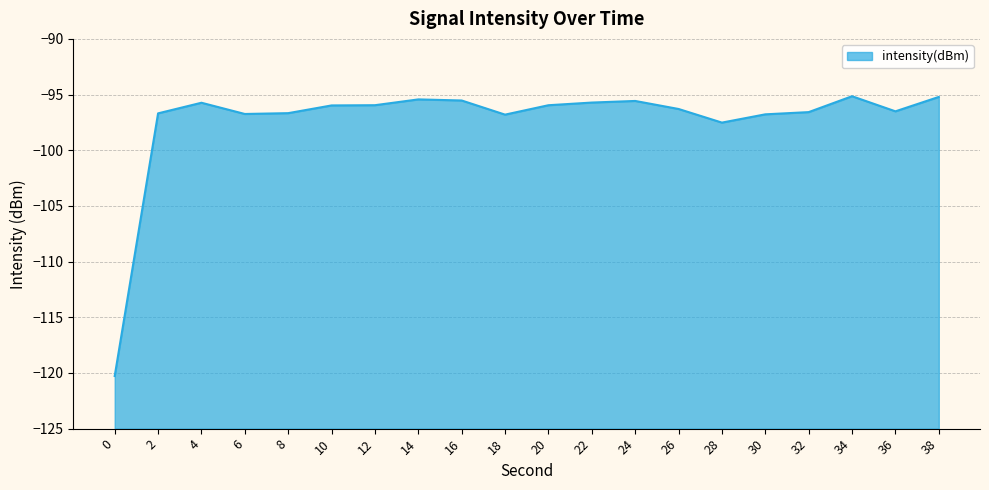

Is it true that the value at 20 is -96.0?

True